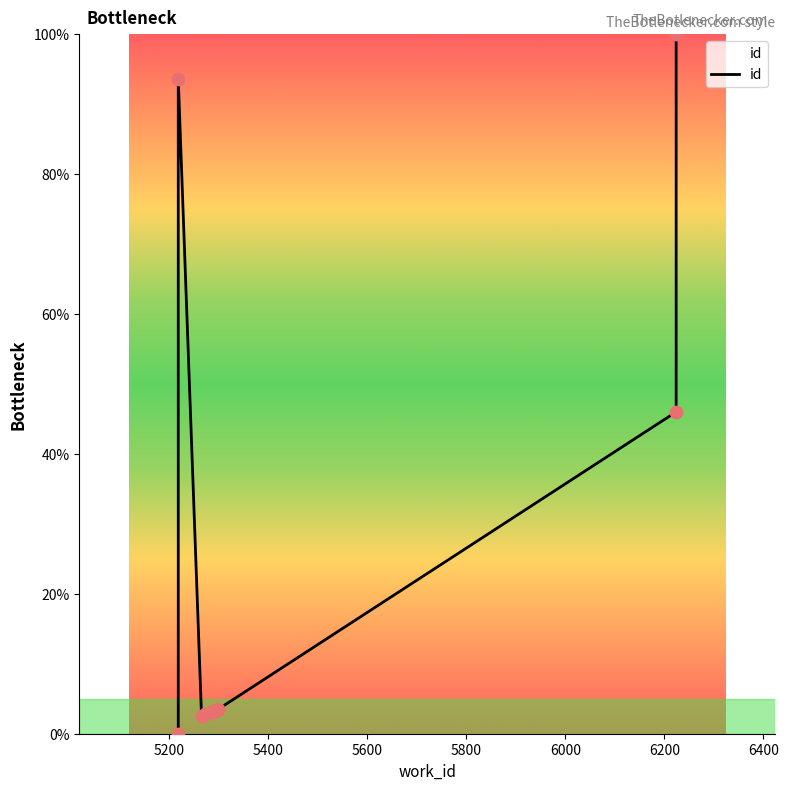

Approximately how many times larger is the value at 5400 compared to 6000?

0.8